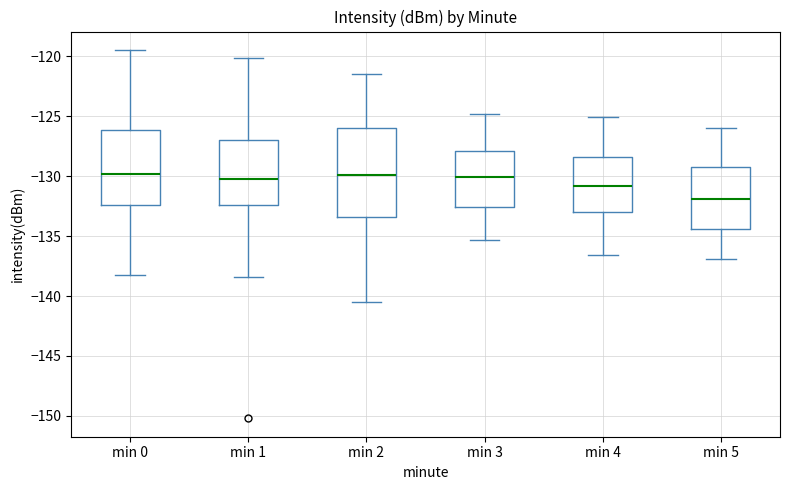

Comparing the boxes themselves (not the whiskers), which one is the tallest?

min 2